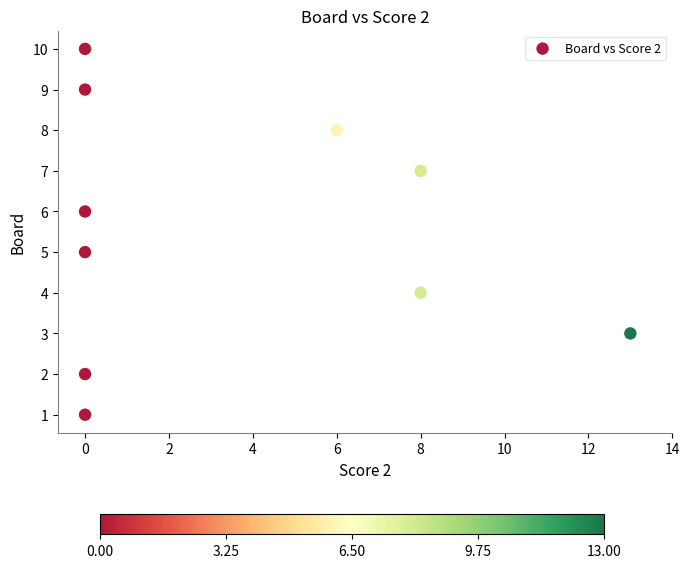

What is the average X value?

4